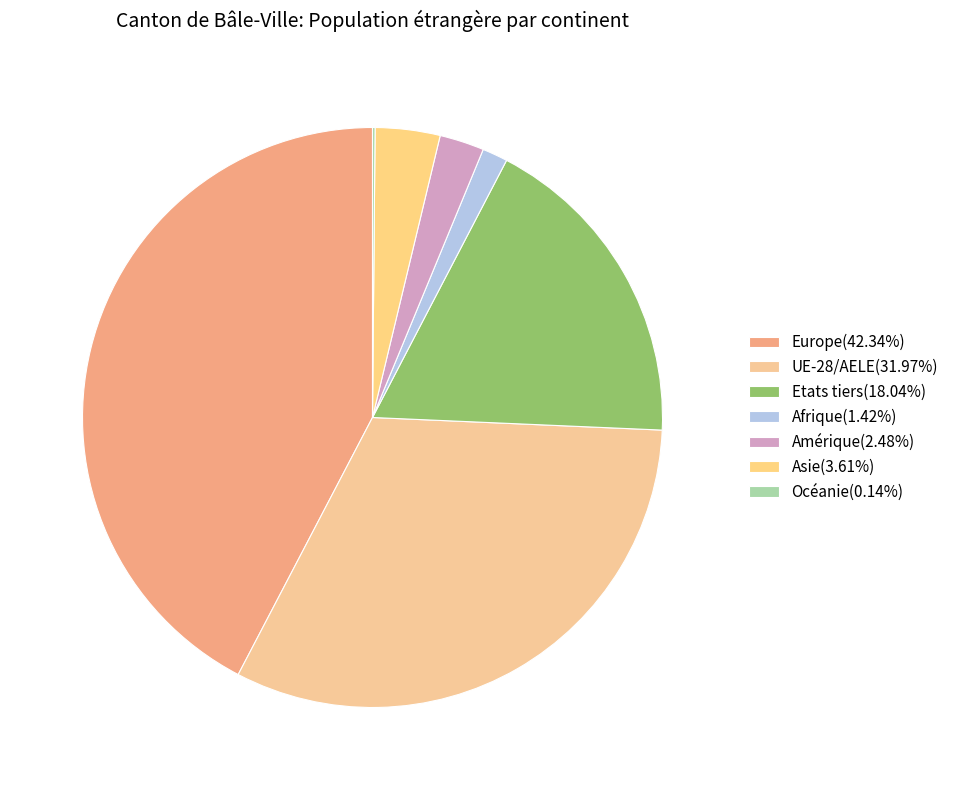

What is the largest slice in the pie chart?

Europe